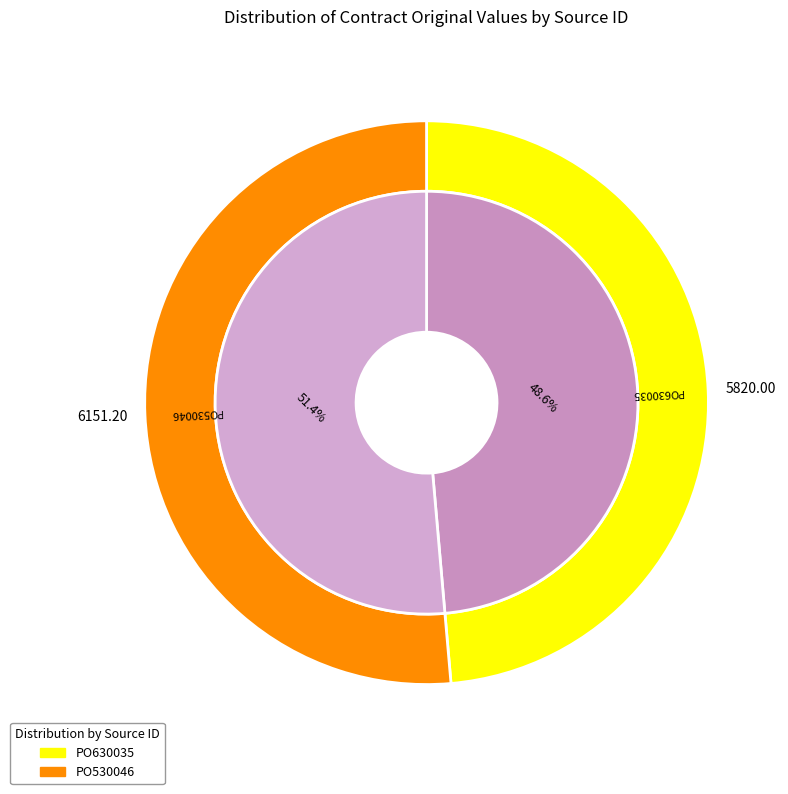

Combined, what portion of the pie is PO630035 and PO530046?

100.0%